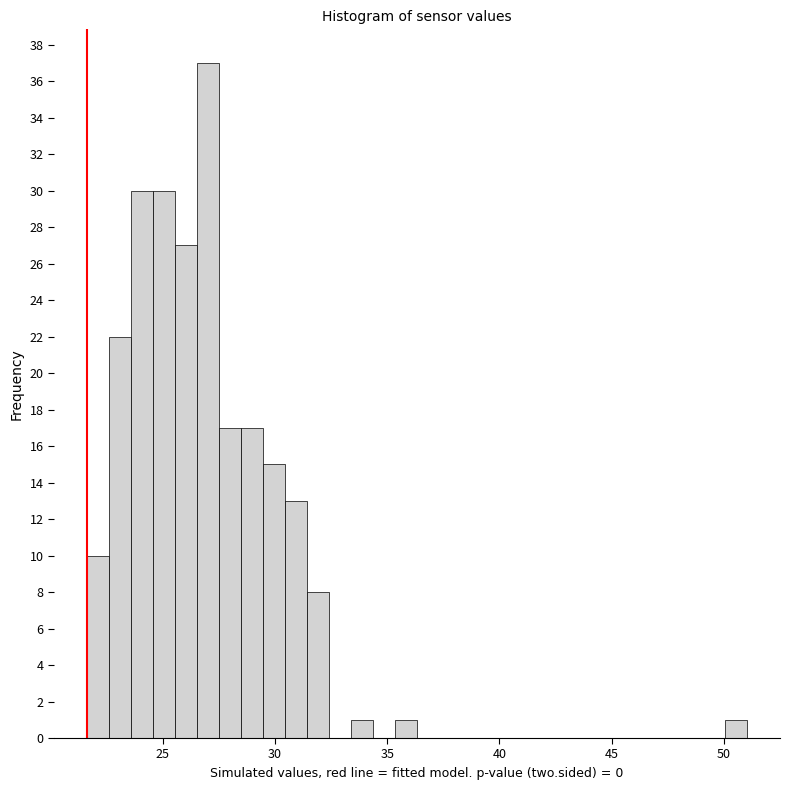

Read against the x-axis, roughly where is the centre of the tallest bar?

27.0